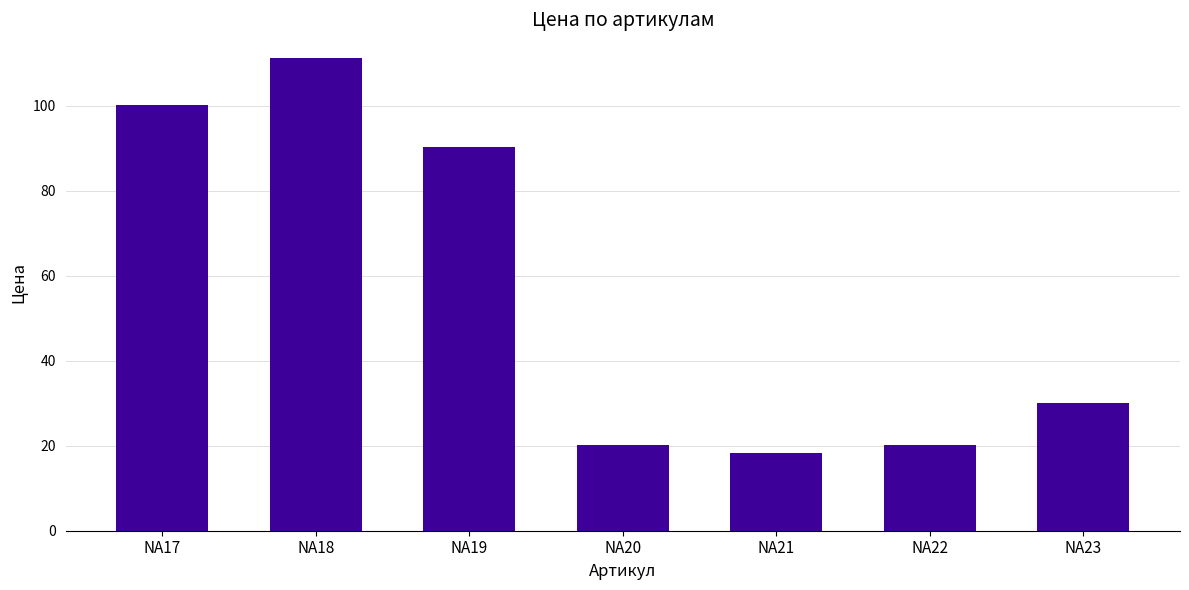

At which label is the value closest to 64?

NA19